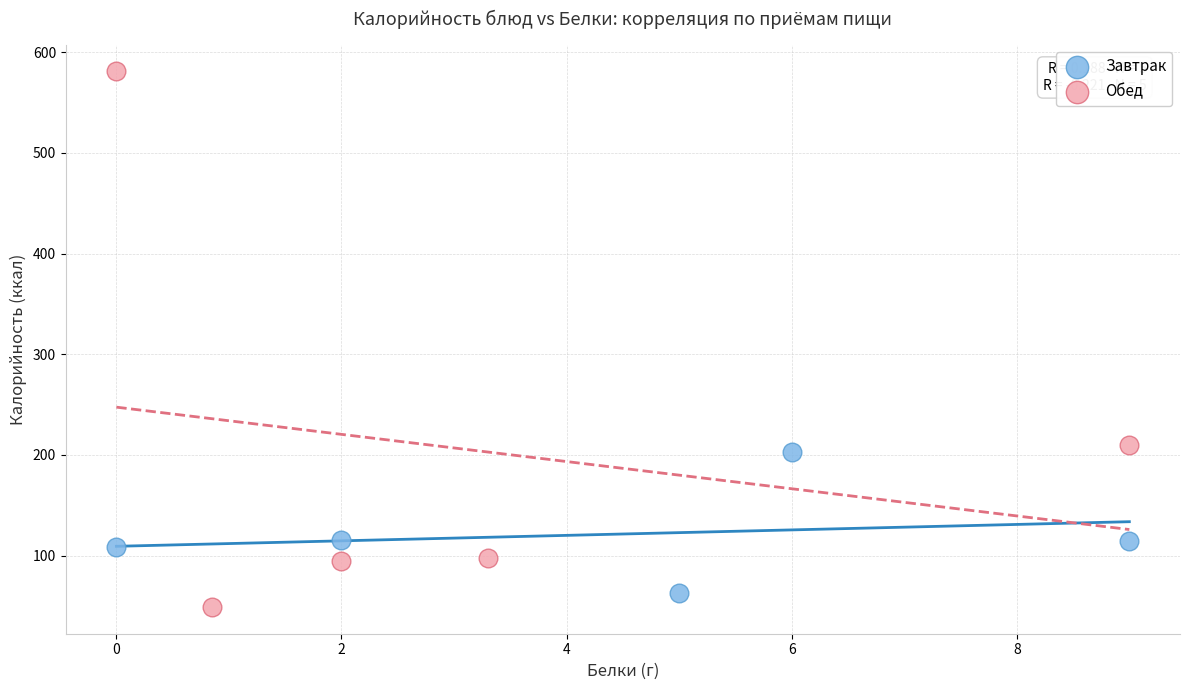

Which series reaches the maximum Y coordinate?

Обед